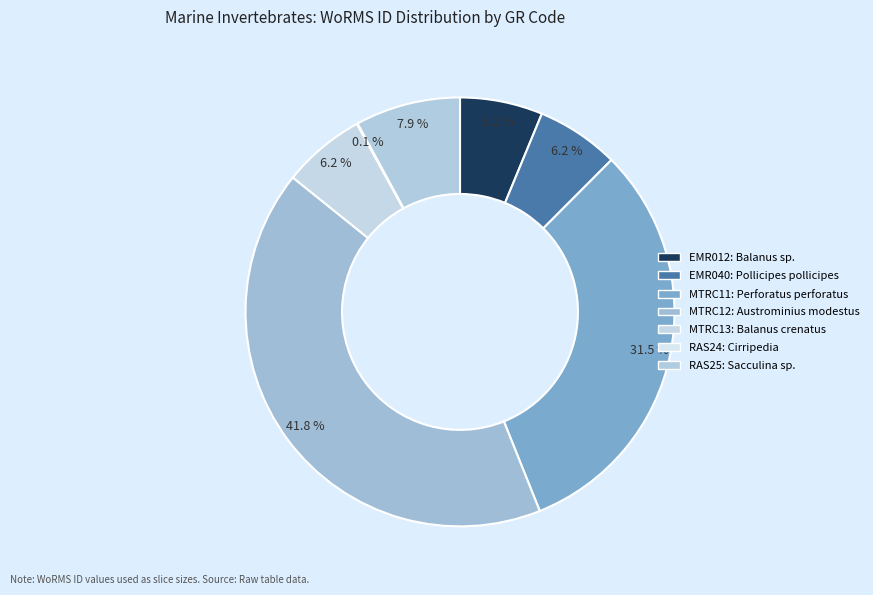

How many slices are in this pie chart?

7